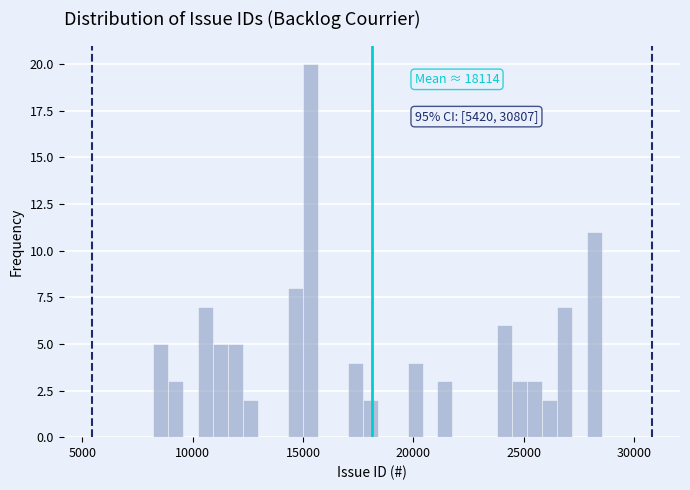

Read against the x-axis, roughly where is the centre of the tallest bar?

15500